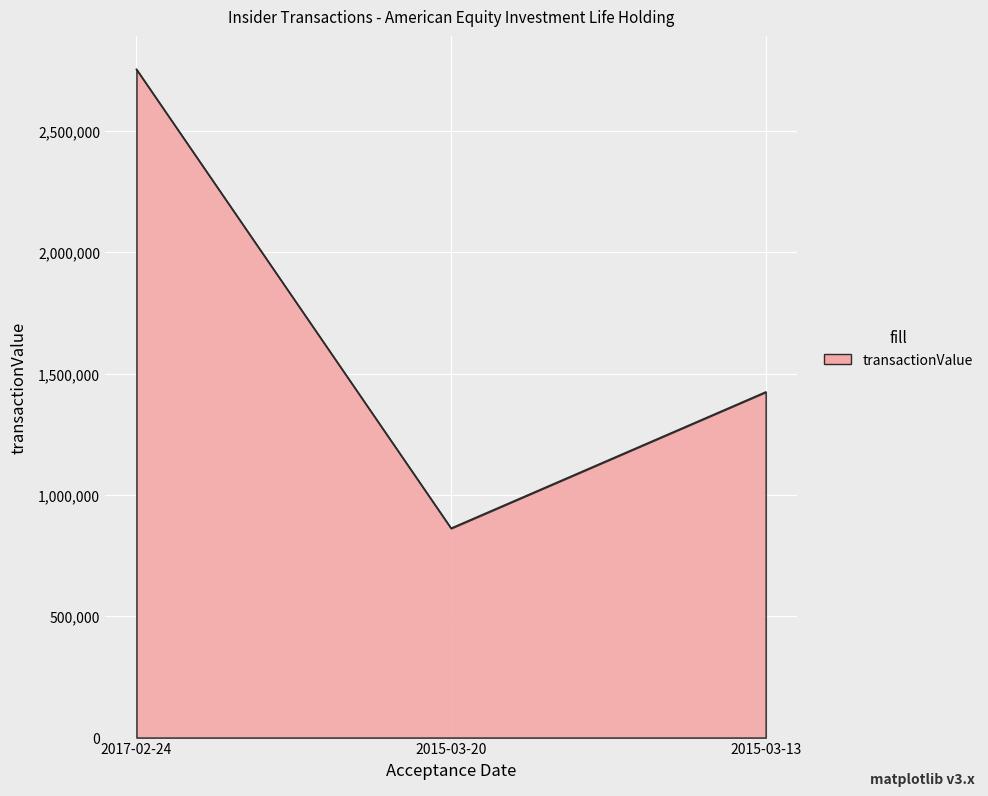

What is the average value?

1679794